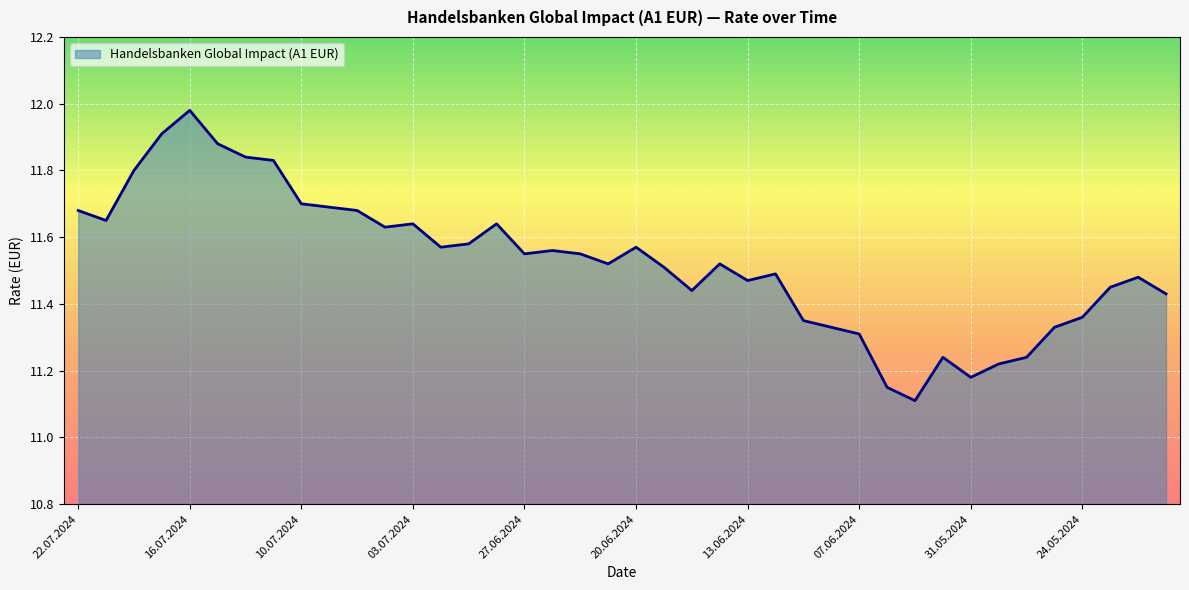

What is the difference between the maximum and minimum values?

0.9